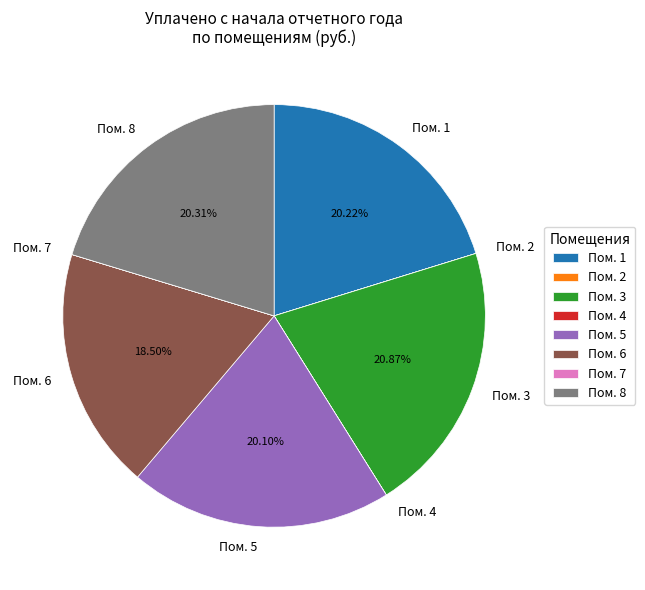

Which slice is the largest?

Пом. 3